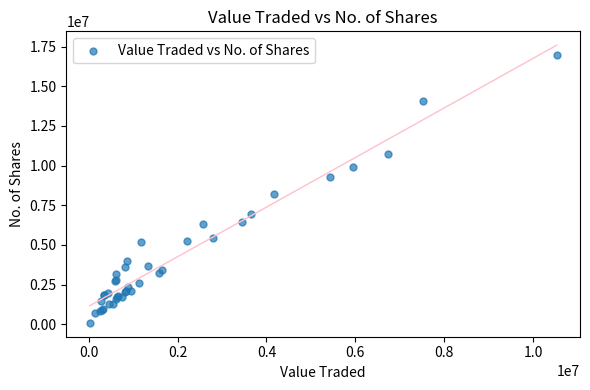

What Y value in the scatter plot is closest to 8537297?

8236487